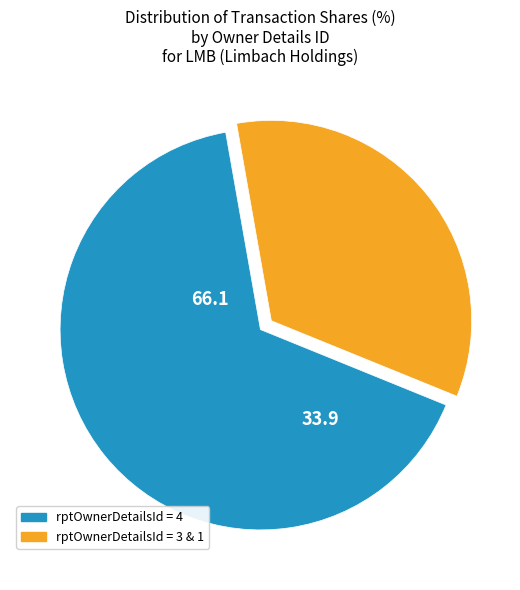

Is there a majority slice in this chart?

Yes